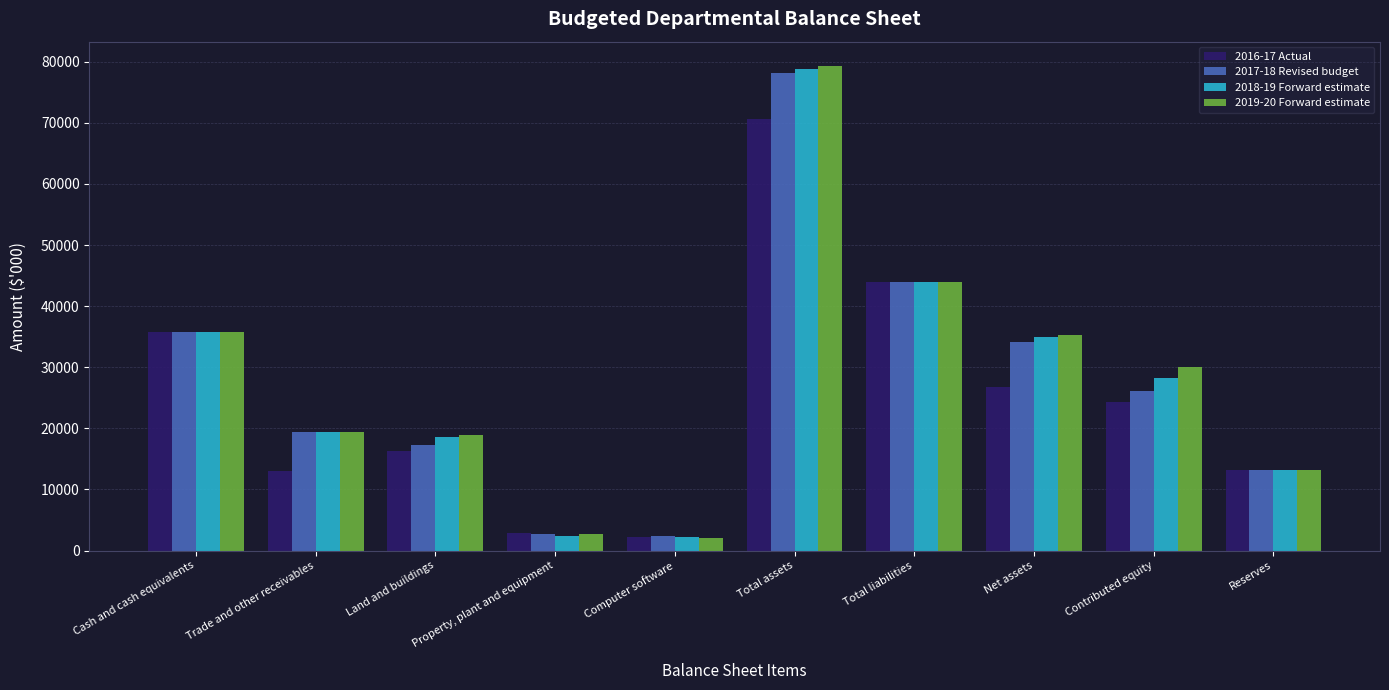

What is the difference between the maximum and minimum values in the 2018-19 Forward estimate series?

76681